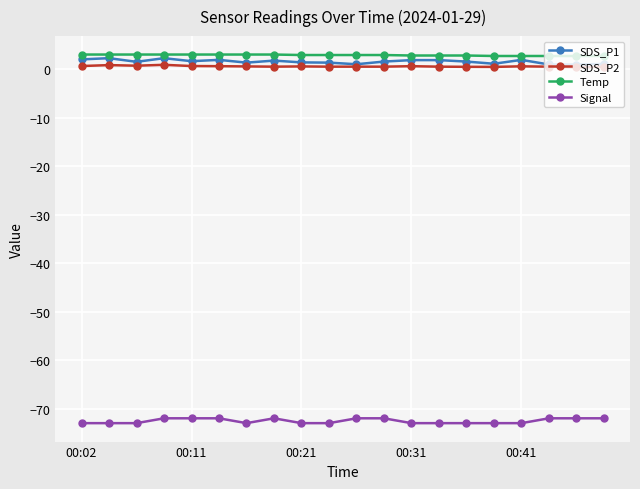

What is the greatest value displayed?

3.0